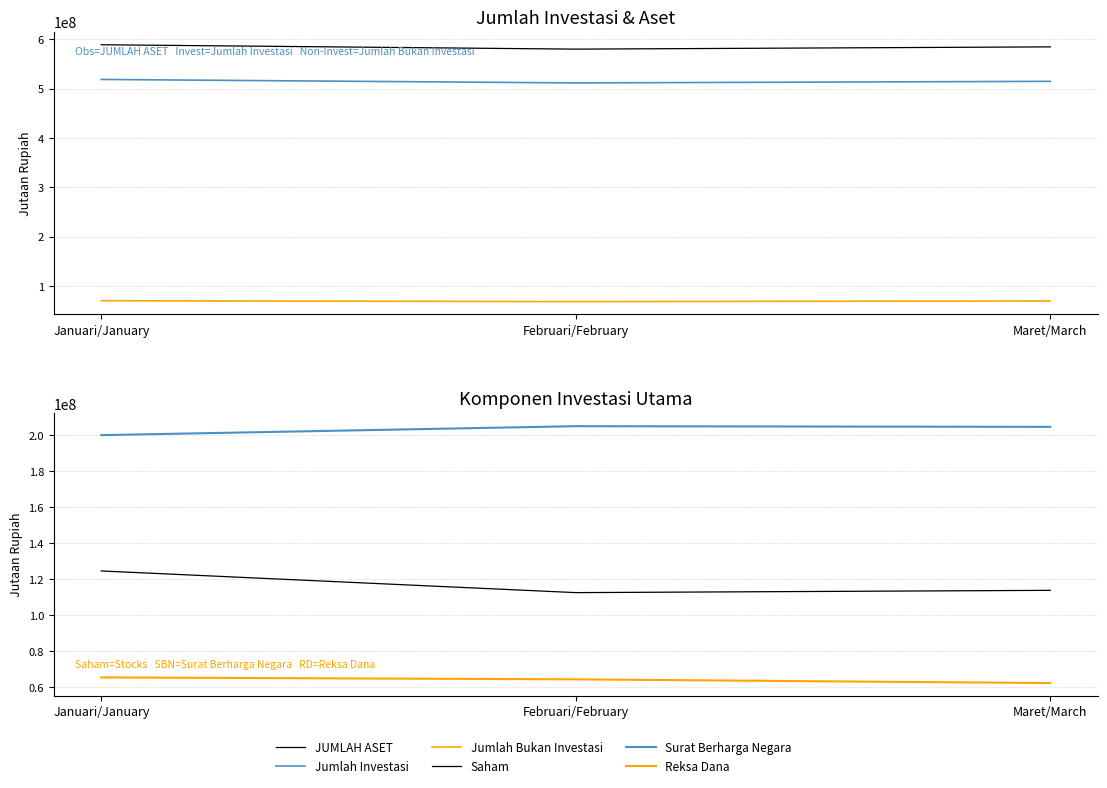

What is the minimum value shown in the chart?

62348624.6